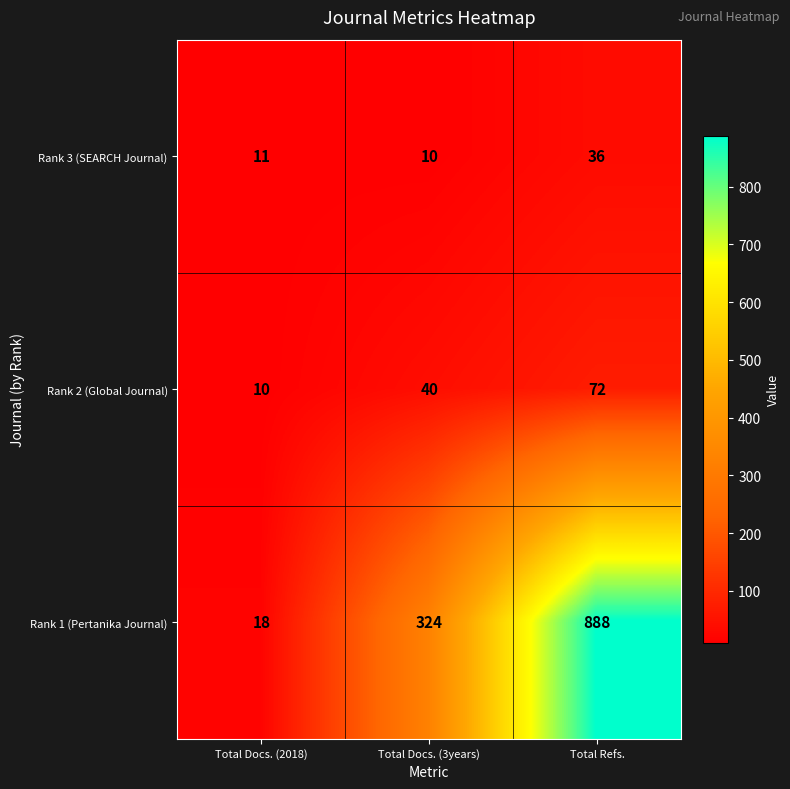

Which series has the largest range (max minus min)?

Rank 1 (Pertanika Journal)